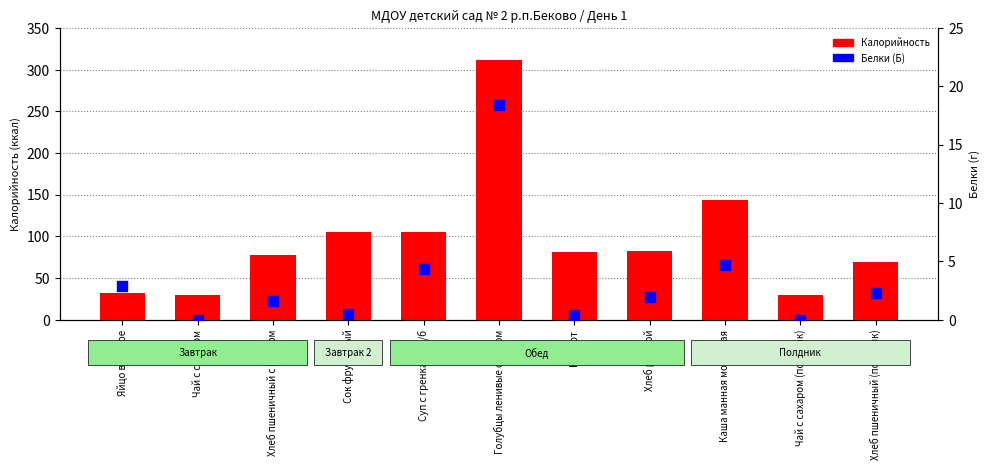

Is the value of Белки (Б) at Хлеб пшеничный с маслом greater than the value of Калорийность at Хлеб ржаной?

No